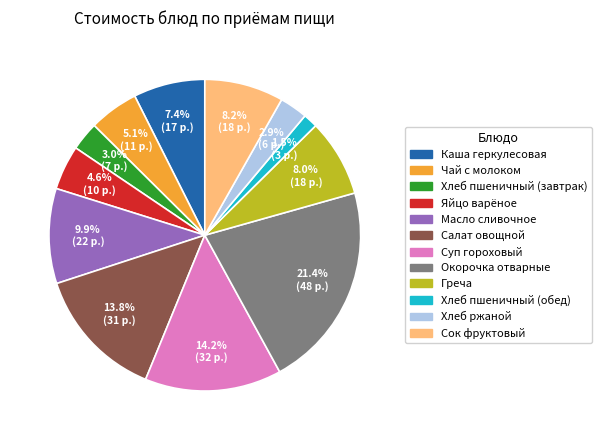

What percentage is NOT represented by Суп гороховый?

85.8%